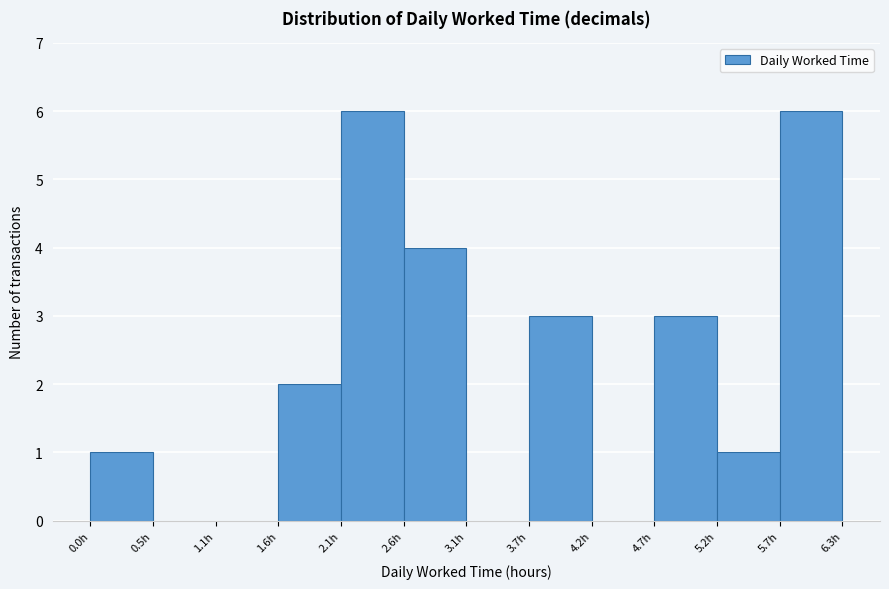

How tall is the bar that spans 0.0 to 0.5 on the x-axis? Neither the bar edges nor the heights are printed on the chart, so give them approximately, as read against the axes.

1